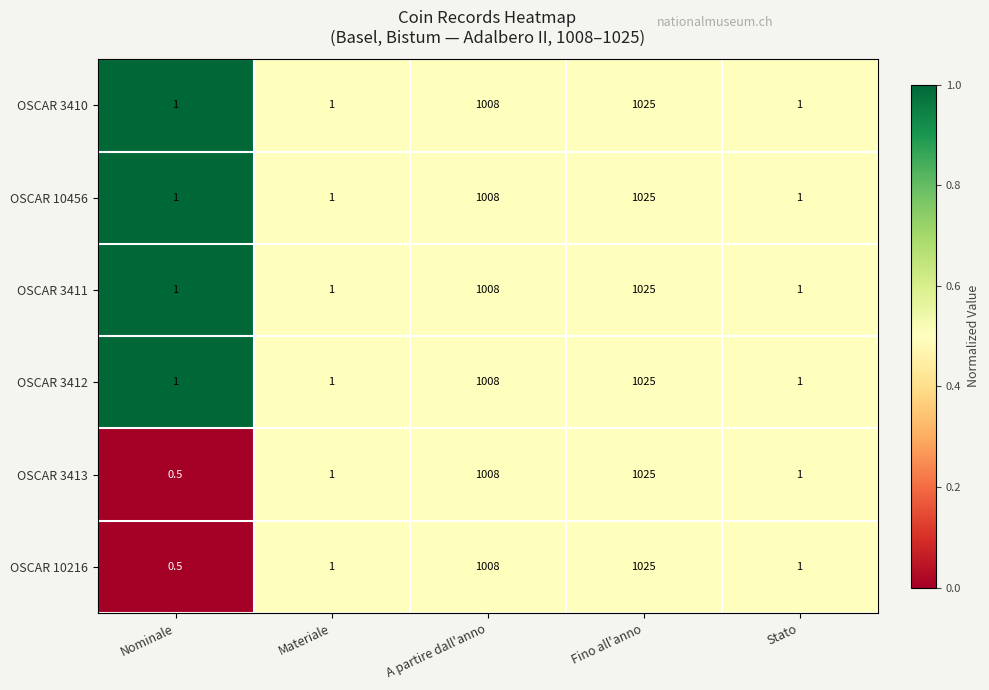

What is the average value of the OSCAR 10216 series?

407.1